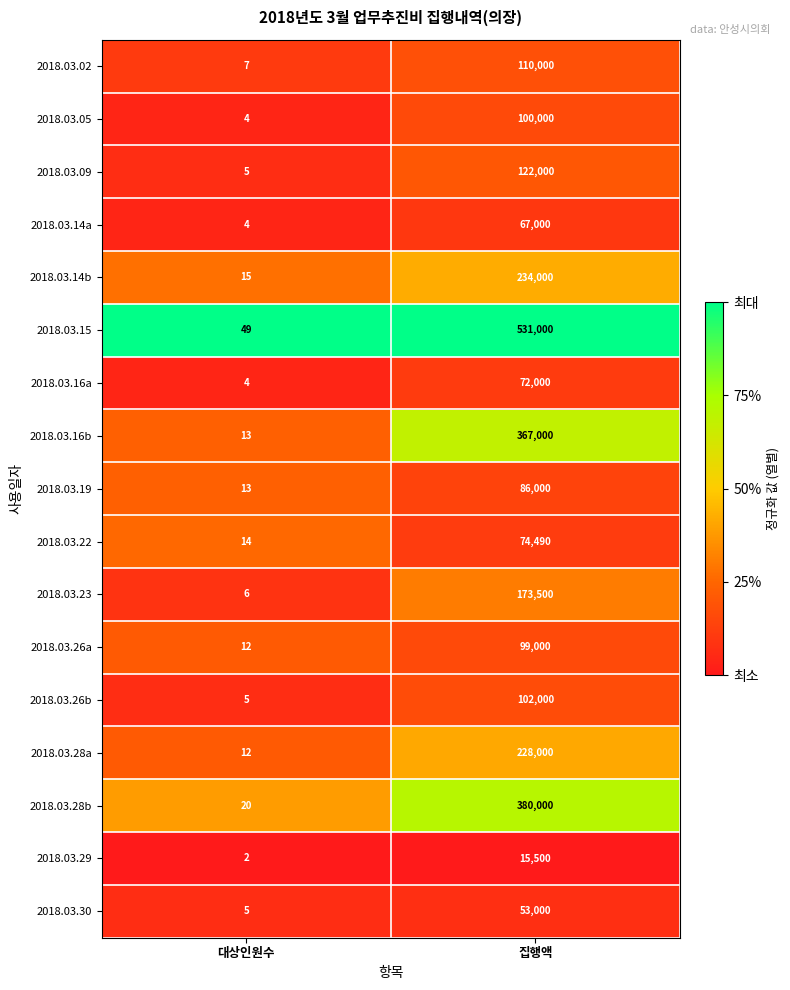

What is the average value of the 2018.03.05 series?

50002